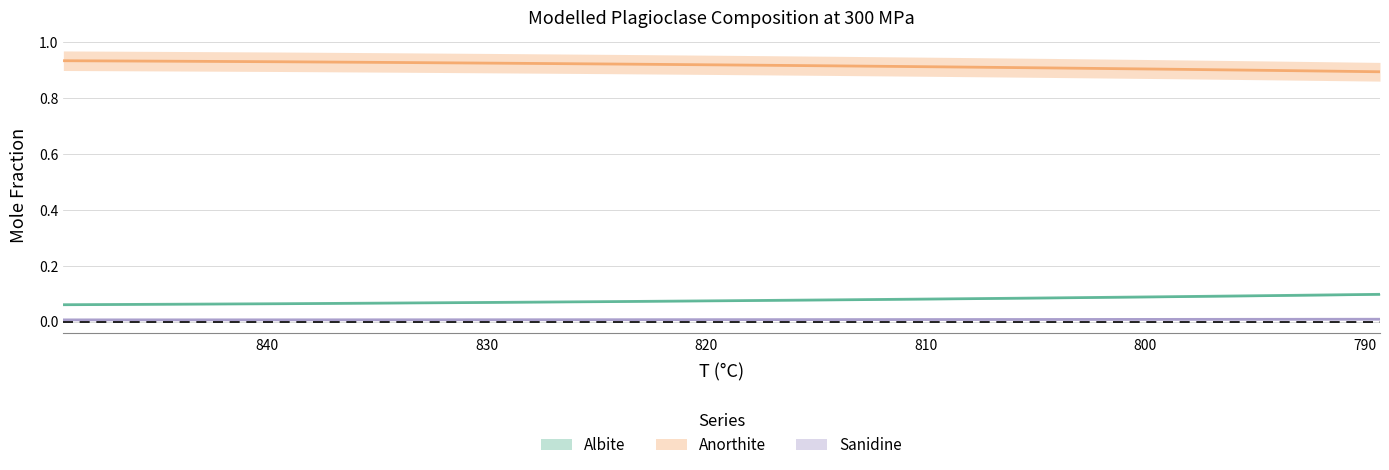

Rank the categories by Anorthite value from highest to lowest.

849.3, 844.3, 839.3, 834.3, 829.3, 824.3, 819.3, 814.3, 809.3, 804.3, 799.3, 794.3, 789.3